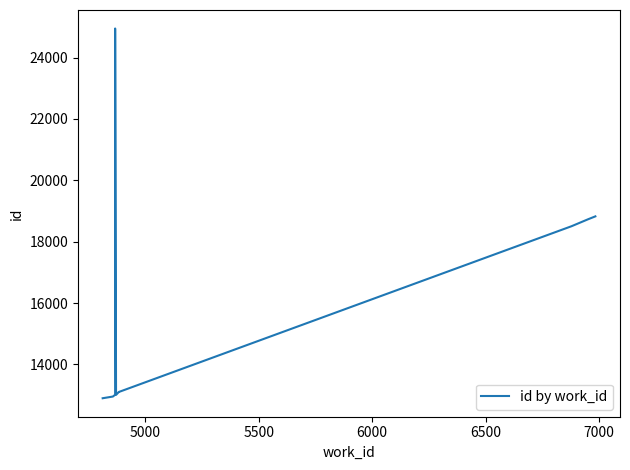

What is the value of the 9th point from the left?

18732